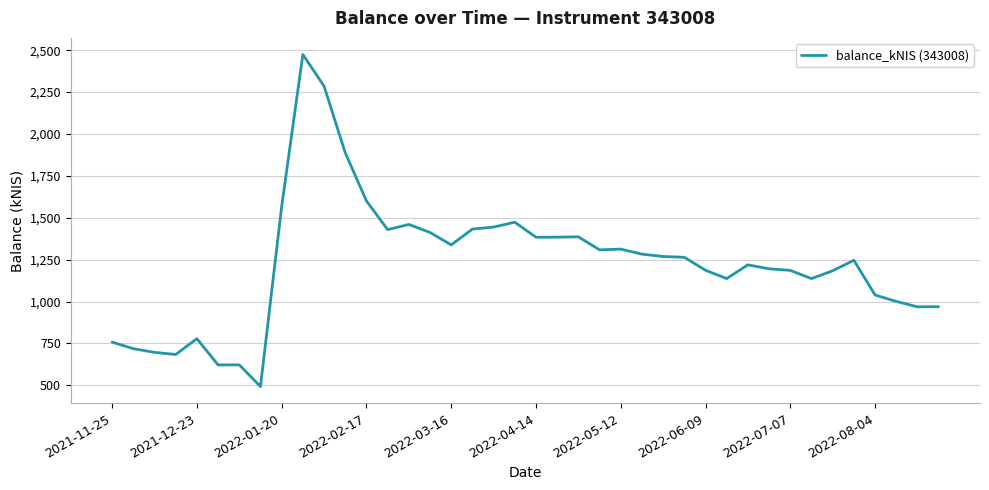

How many categories are shown in the chart?

40